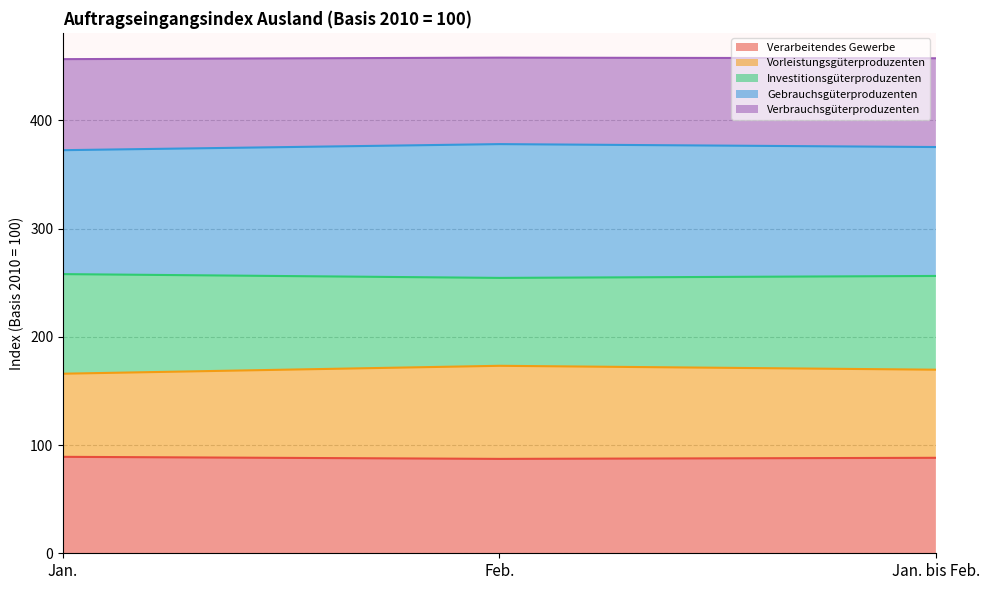

How many distinct data groups are displayed?

5